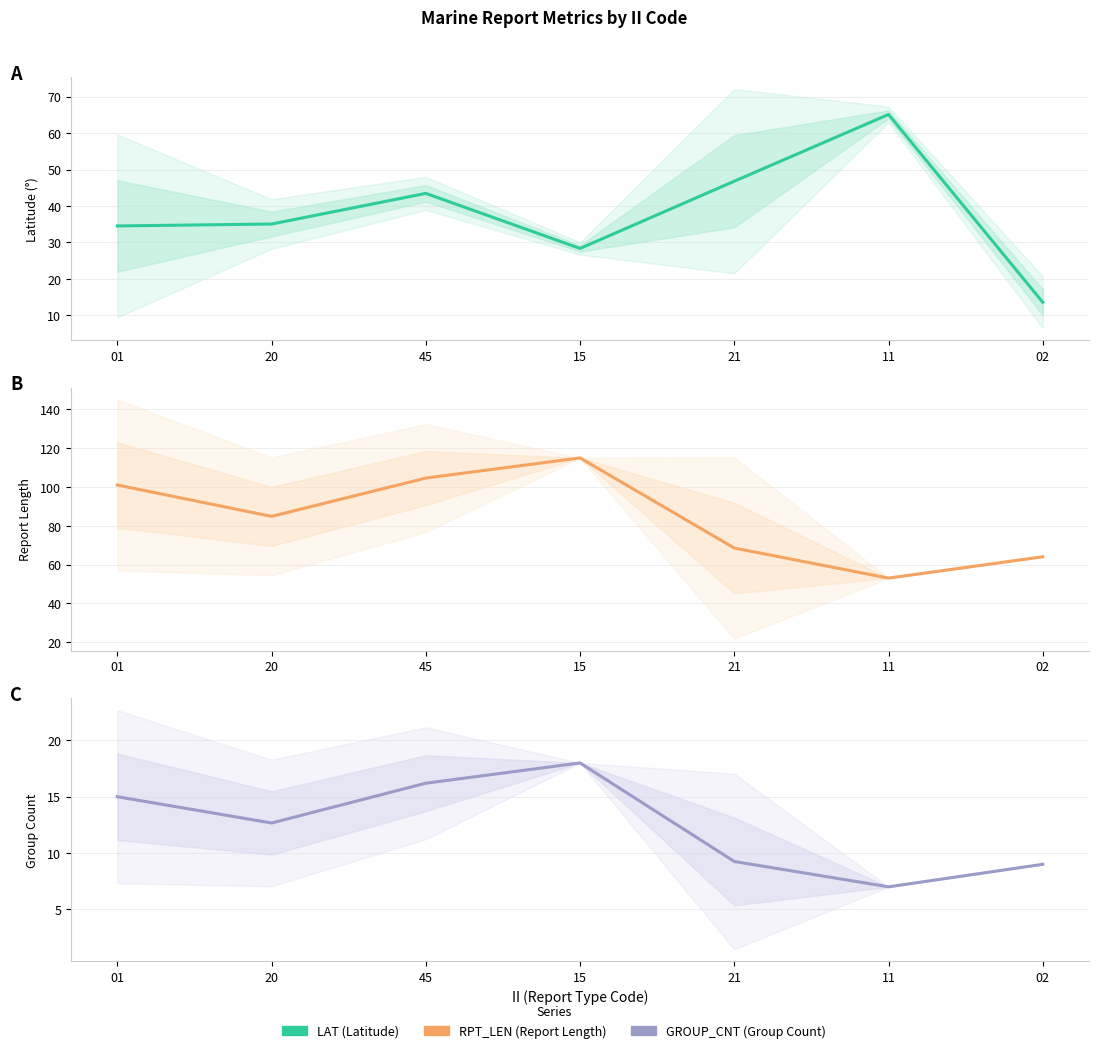

How many interior local peaks does the LAT series have?

2